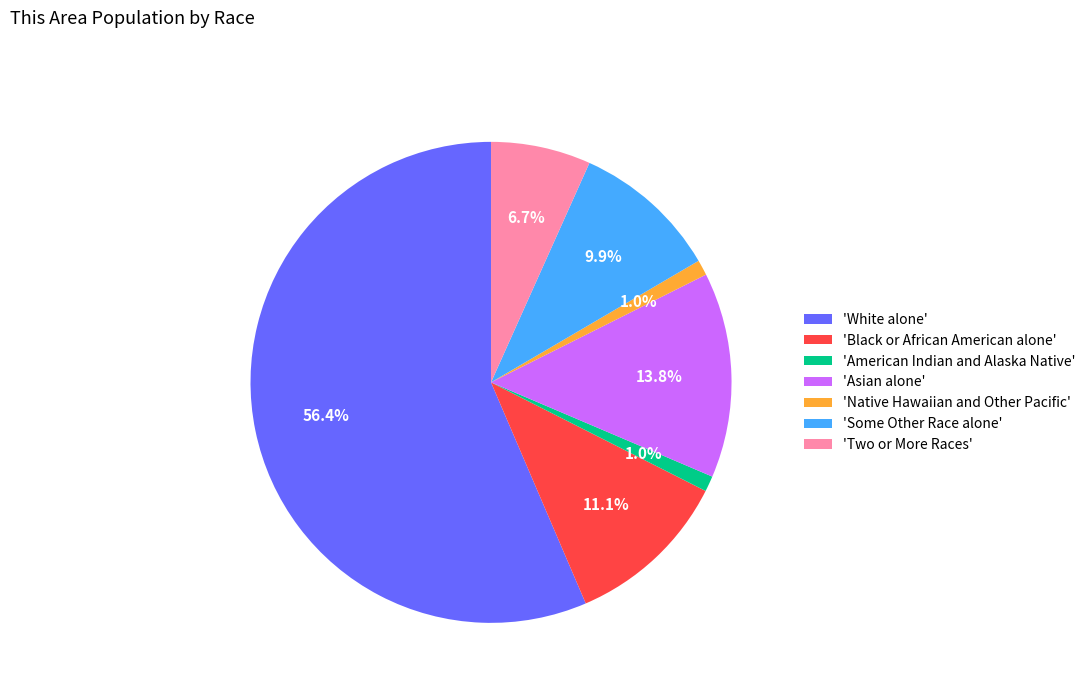

Approximately how many times larger is the value at 'White alone' compared to 'Asian alone'?

4.1